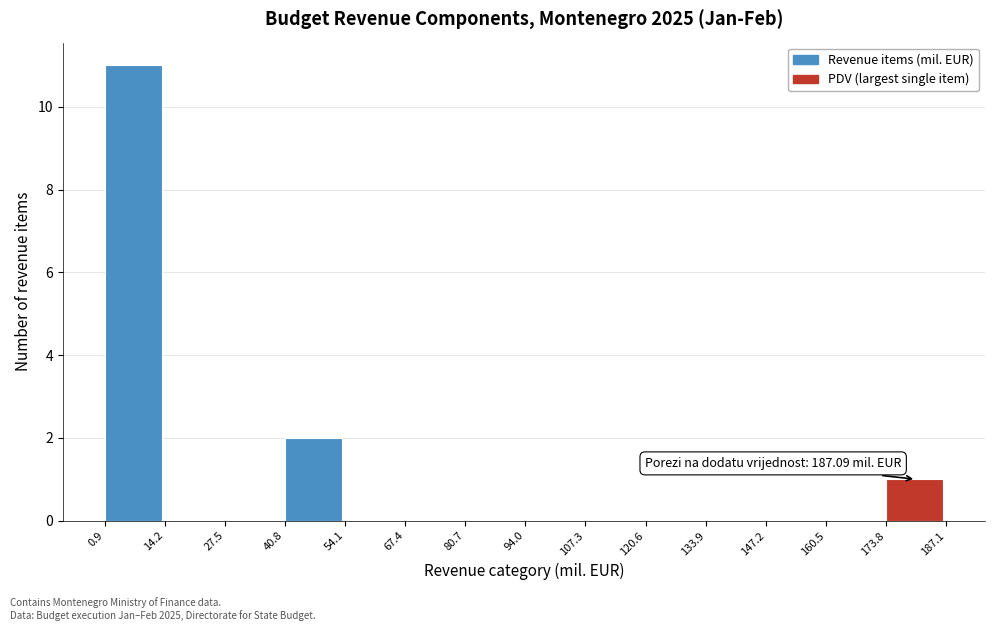

Over which range of the x-axis is the bar tallest?

0.9 to 14.2